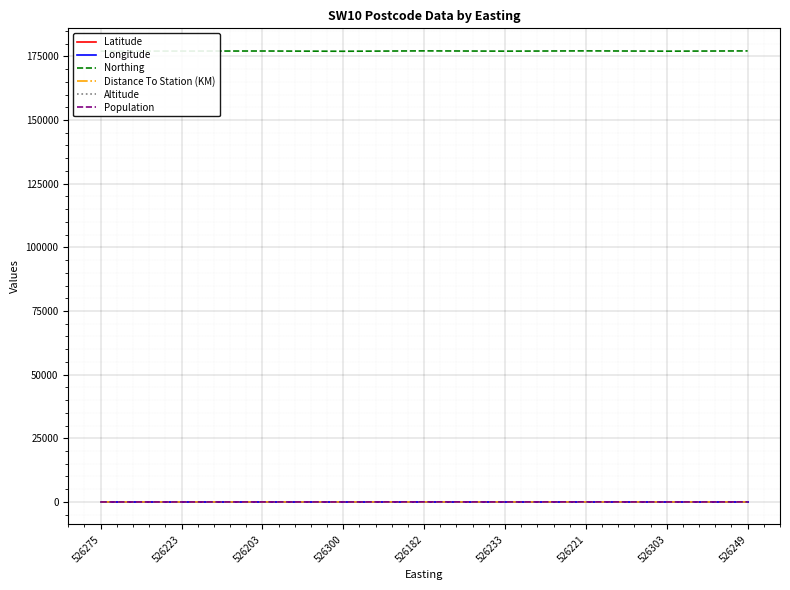

What is the maximum value shown in the chart?

177144.0